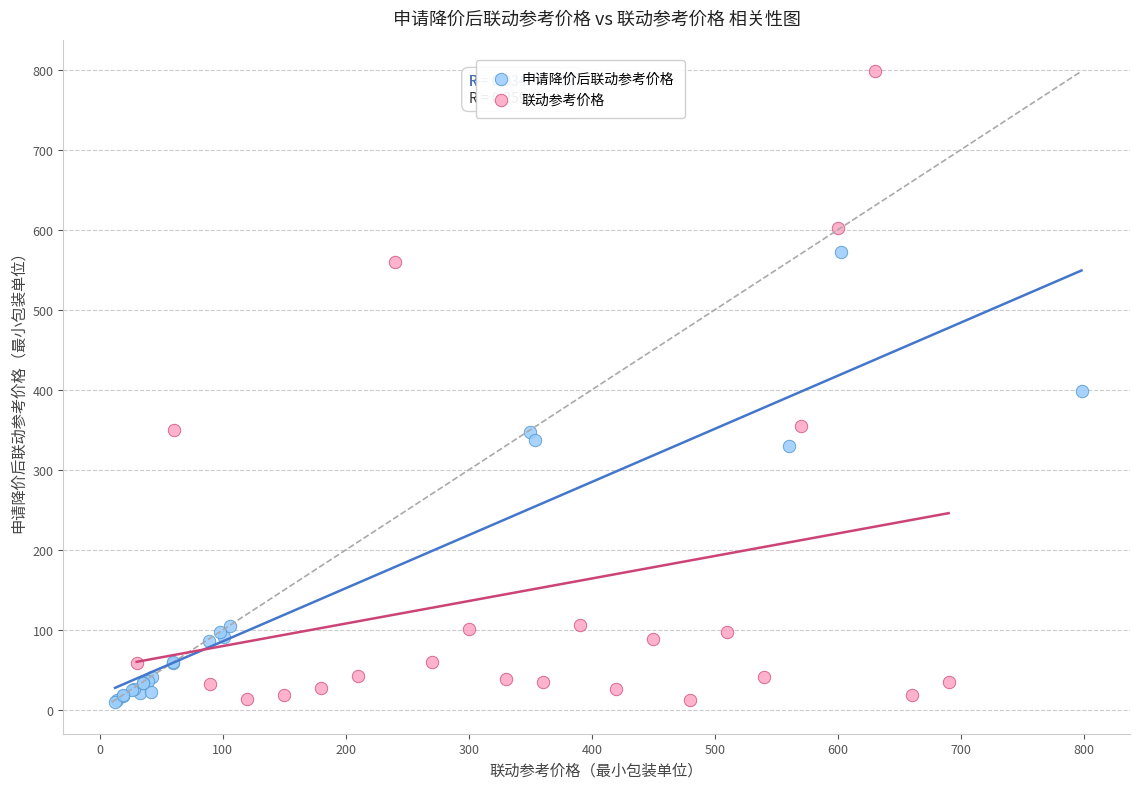

Which series reaches the maximum Y coordinate?

联动参考价格